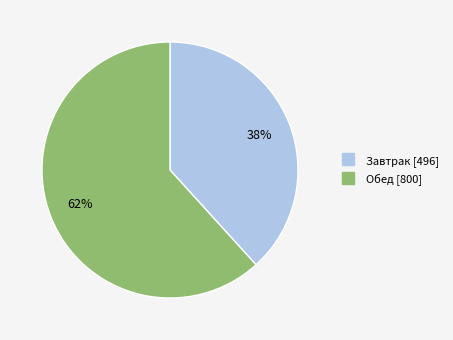

To the nearest percent, what is the average slice percentage?

50%